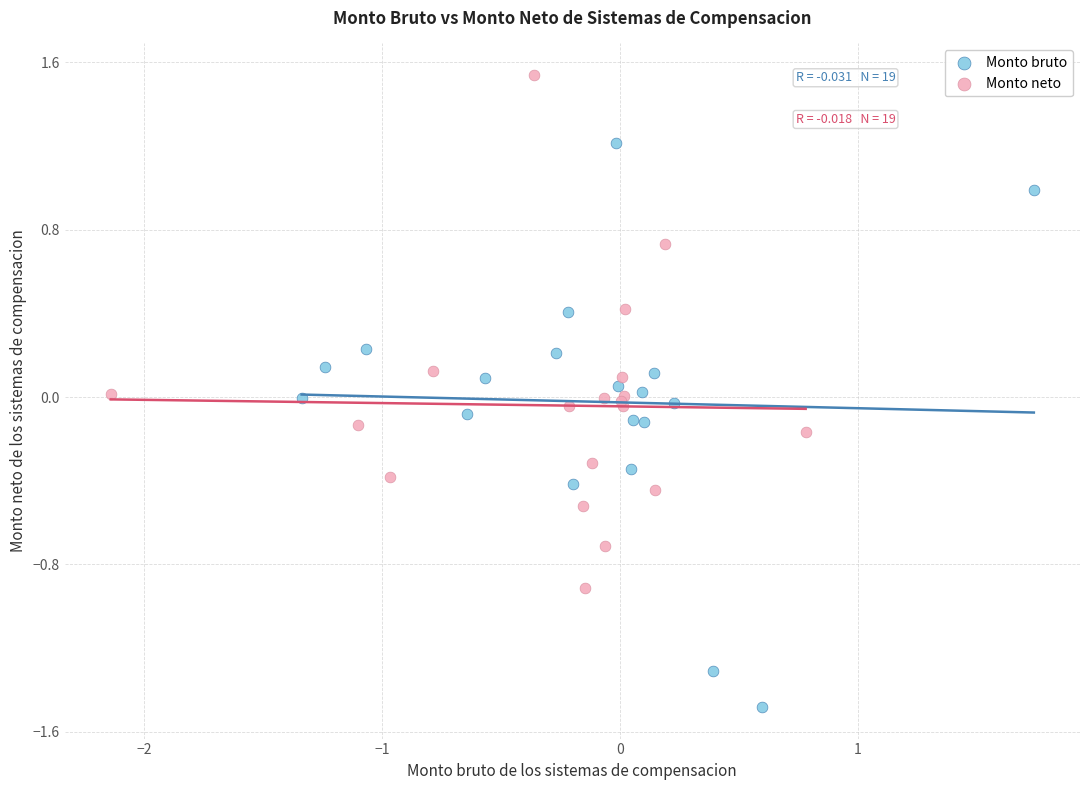

Which series reaches the maximum Y coordinate?

Monto neto